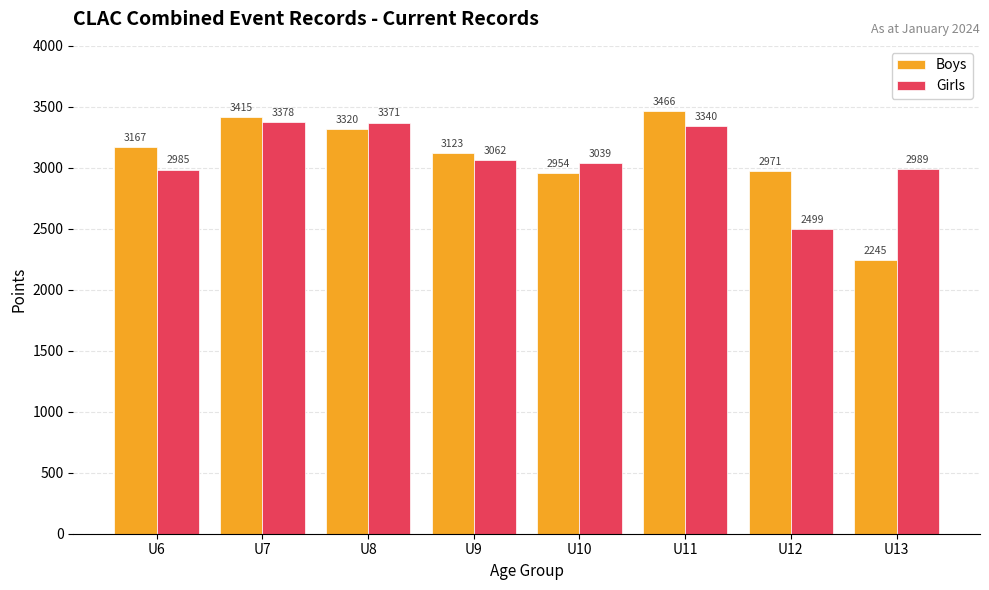

Rank the series by their average value, from highest to lowest.

Girls, Boys